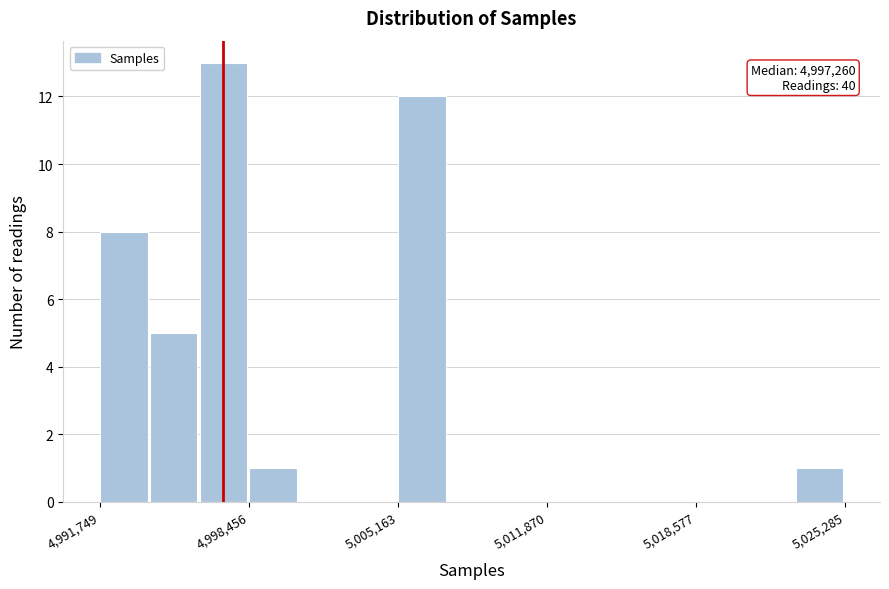

Around what value on the x-axis is the tallest bar? Give the approximate position of its centre, as read against the axis.

4997000